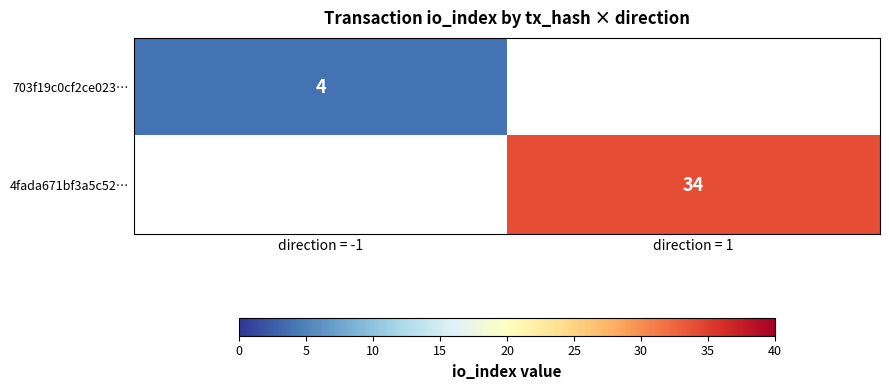

At how many categories does at least one series exceed 32?

1